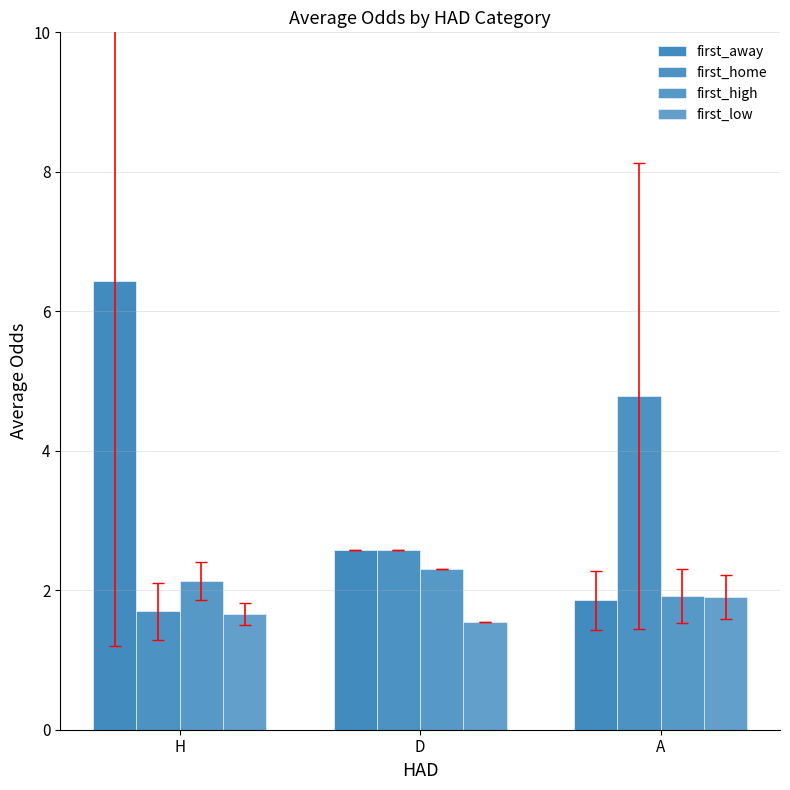

How many groups of bars are there?

3